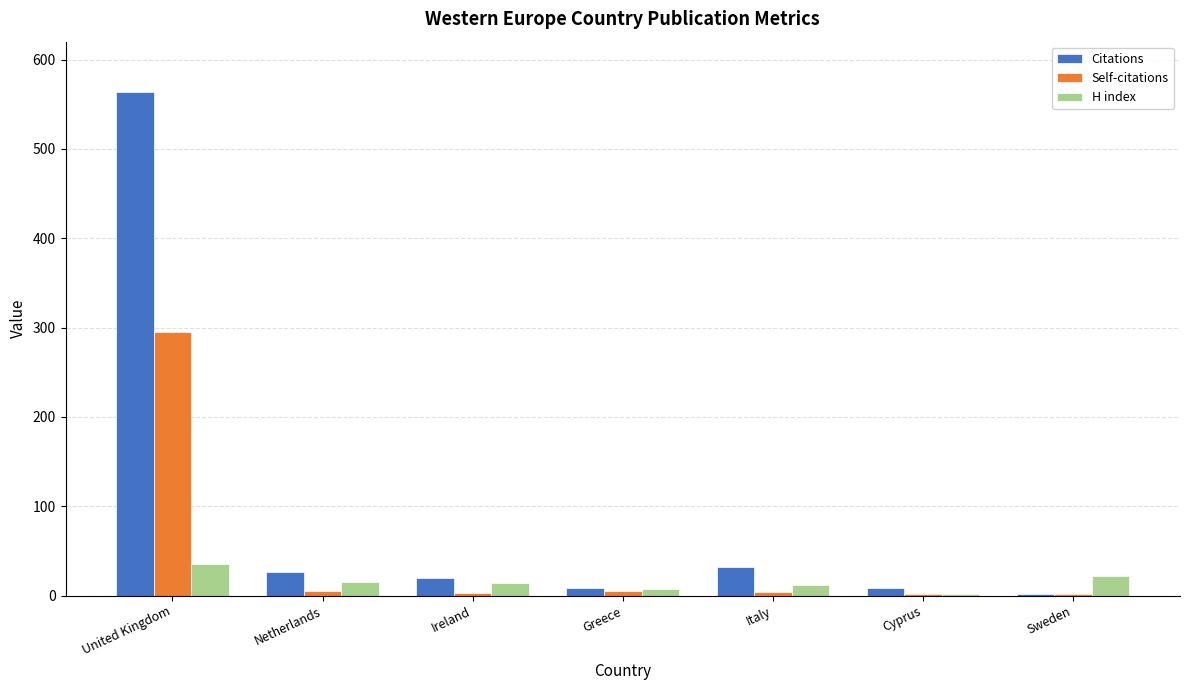

What is the smallest value displayed?

2